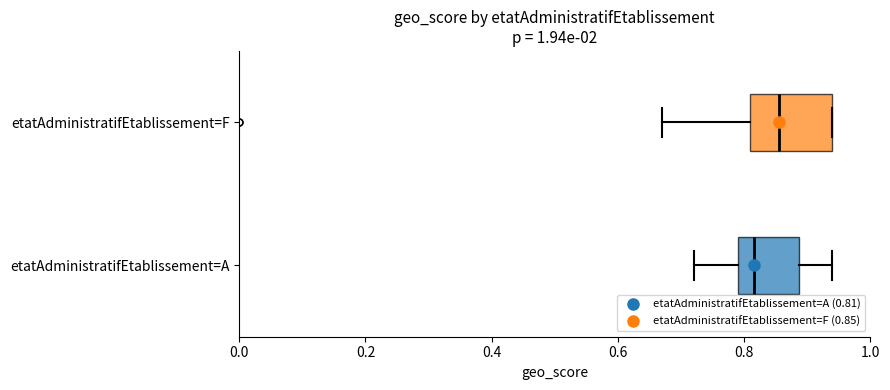

Where does the median line of the box for etatAdministratifEtablissement=A sit on the x-axis? The values are not printed on the chart, so give them approximately, as read against the axis.

0.82